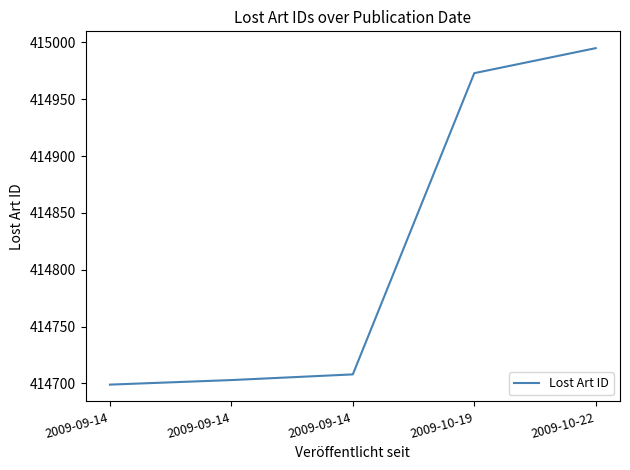

How many categories are shown in the chart?

5